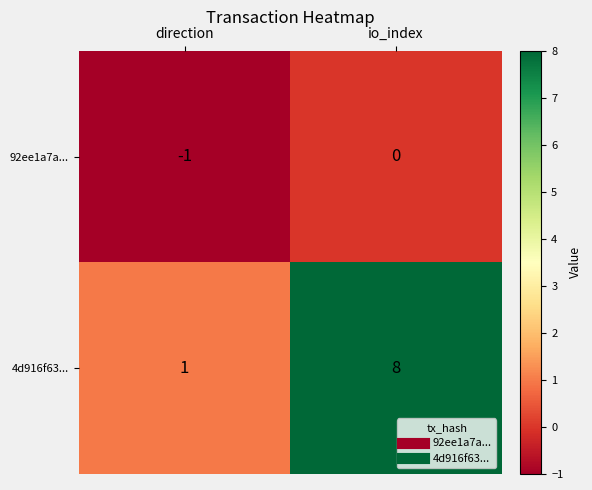

At which label is 92ee1a7a... closest to 0?

io_index